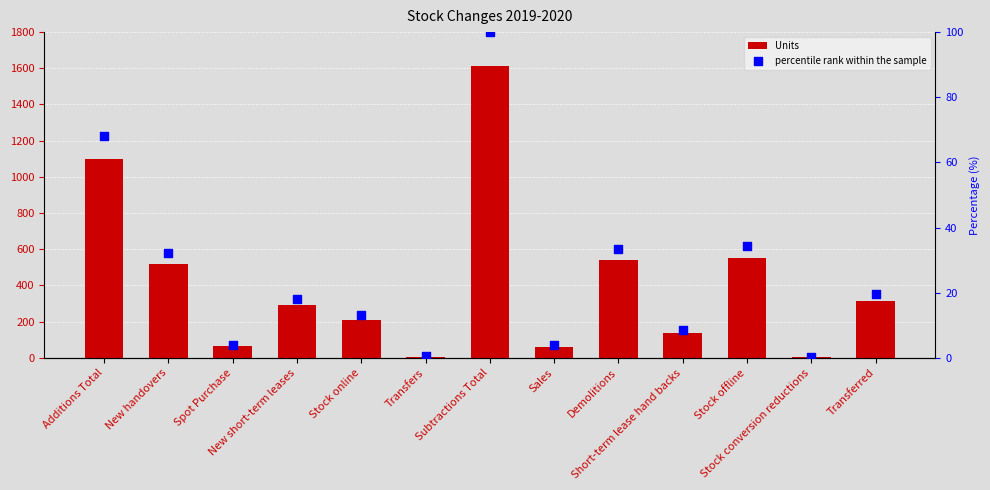

Which series has the largest Y range (max minus min)?

Units